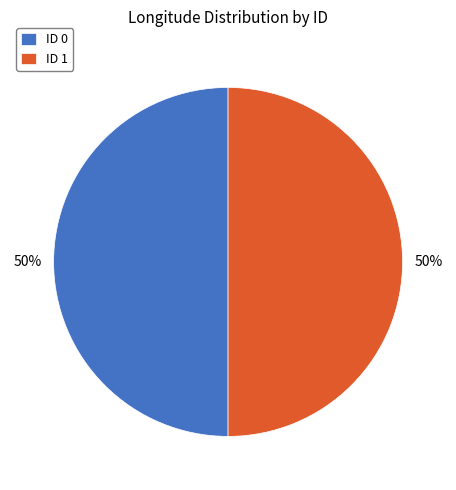

Is the sum of ID 1 and ID 0 greater than half?

Yes